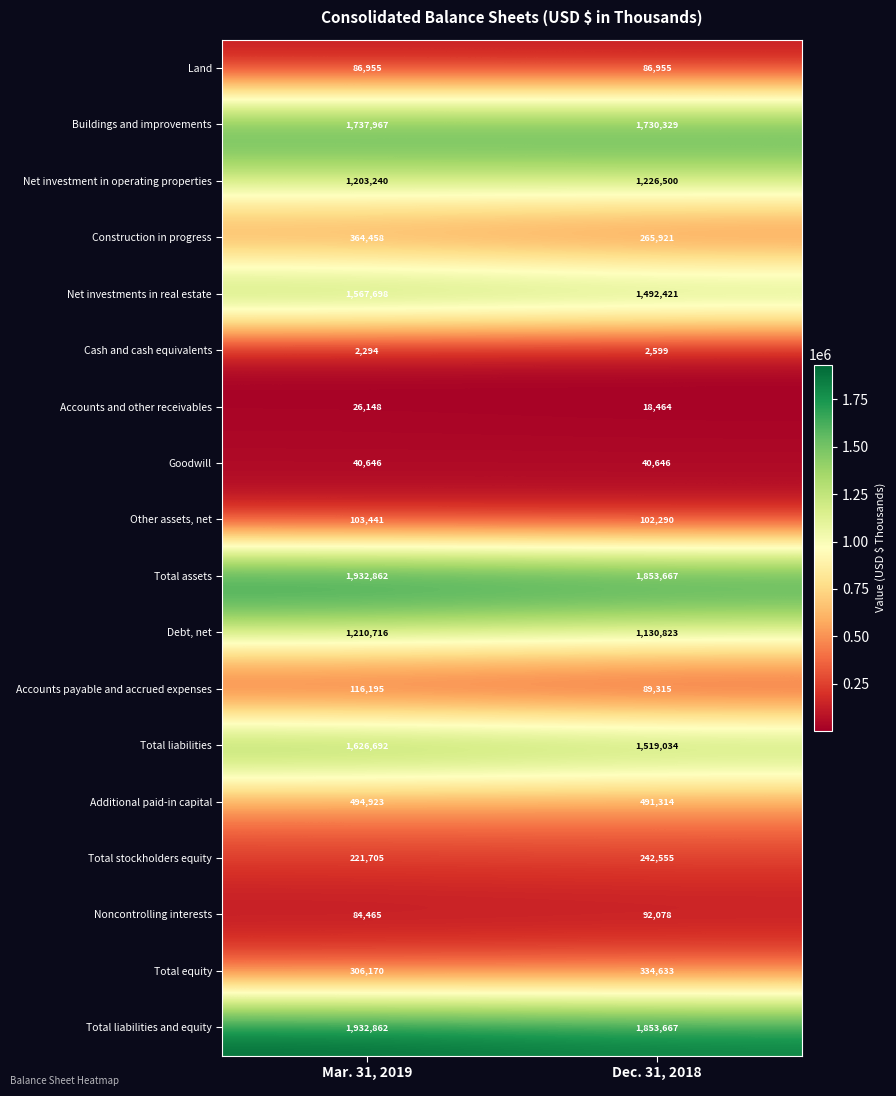

The value of Total stockholders equity at Mar. 31, 2019 is 342228. True or false?

False